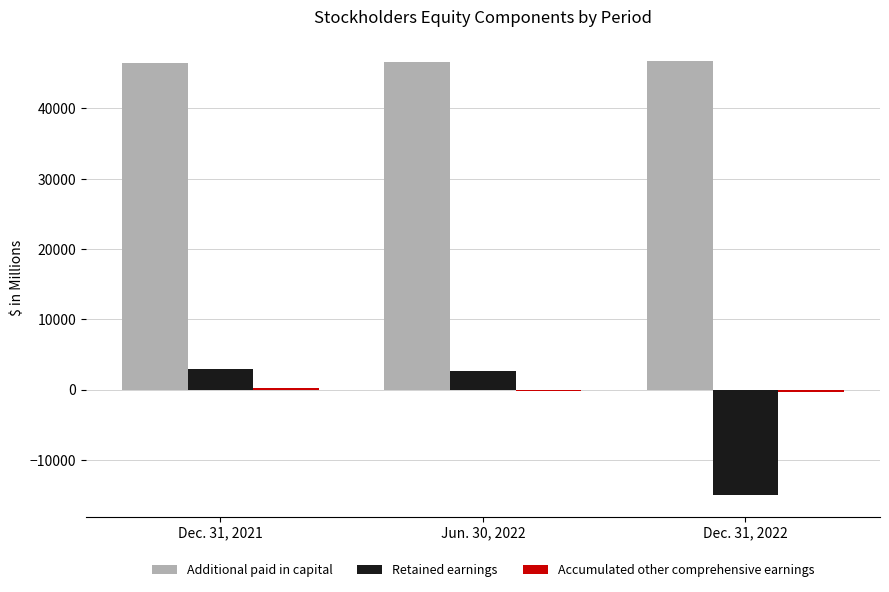

How many series are shown in this chart?

3